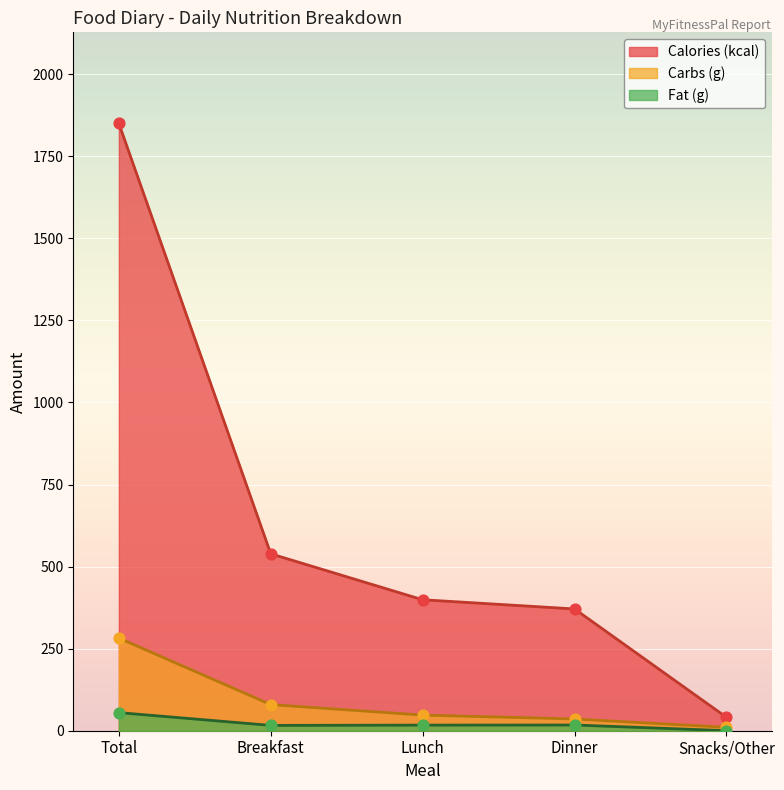

At which category is the sum across all series the highest?

Total